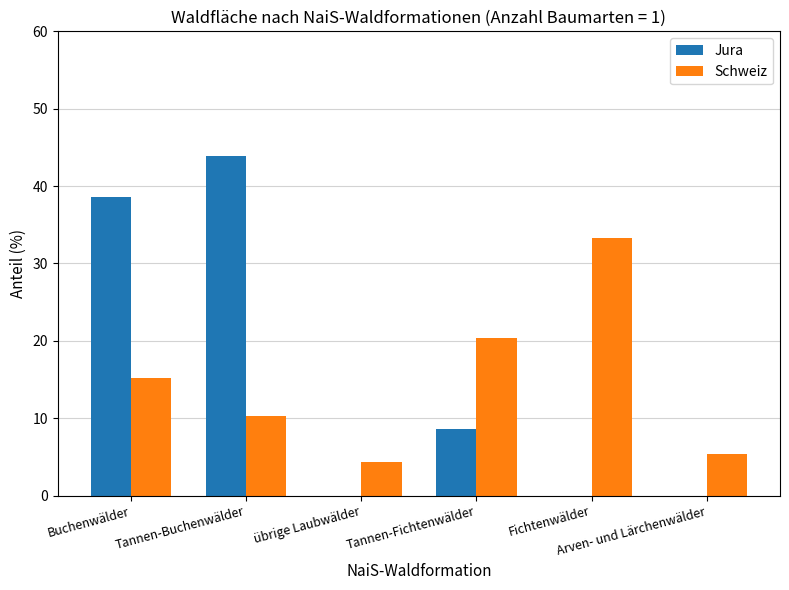

What is the maximum value shown in the chart?

43.9